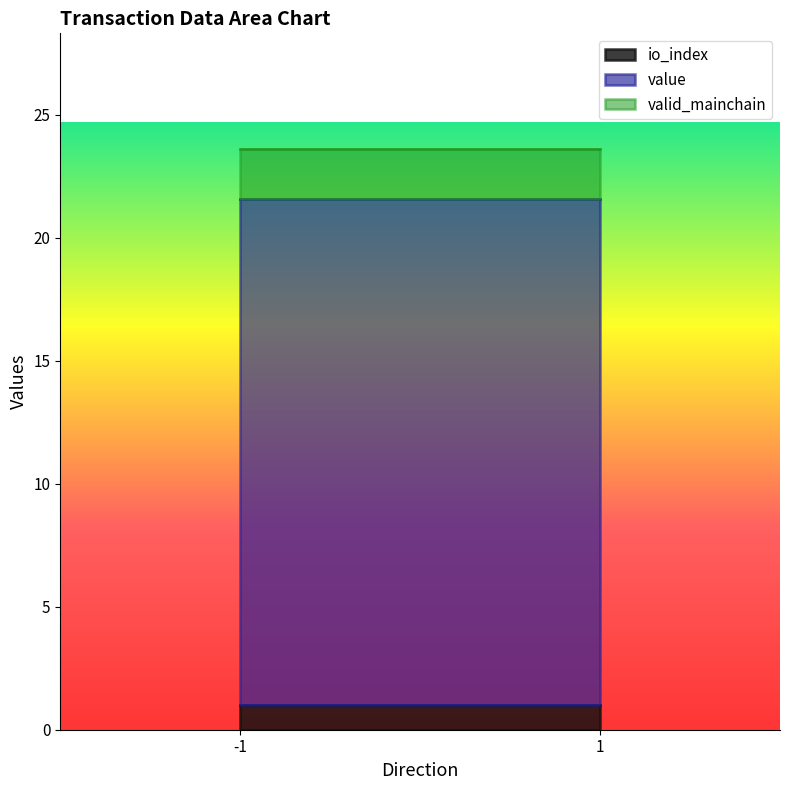

The io_index series shows 1.0 at 1. True or false?

True